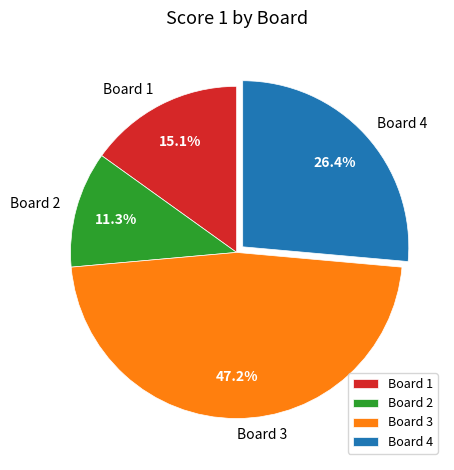

Does Board 3 represent more than half of the total?

No